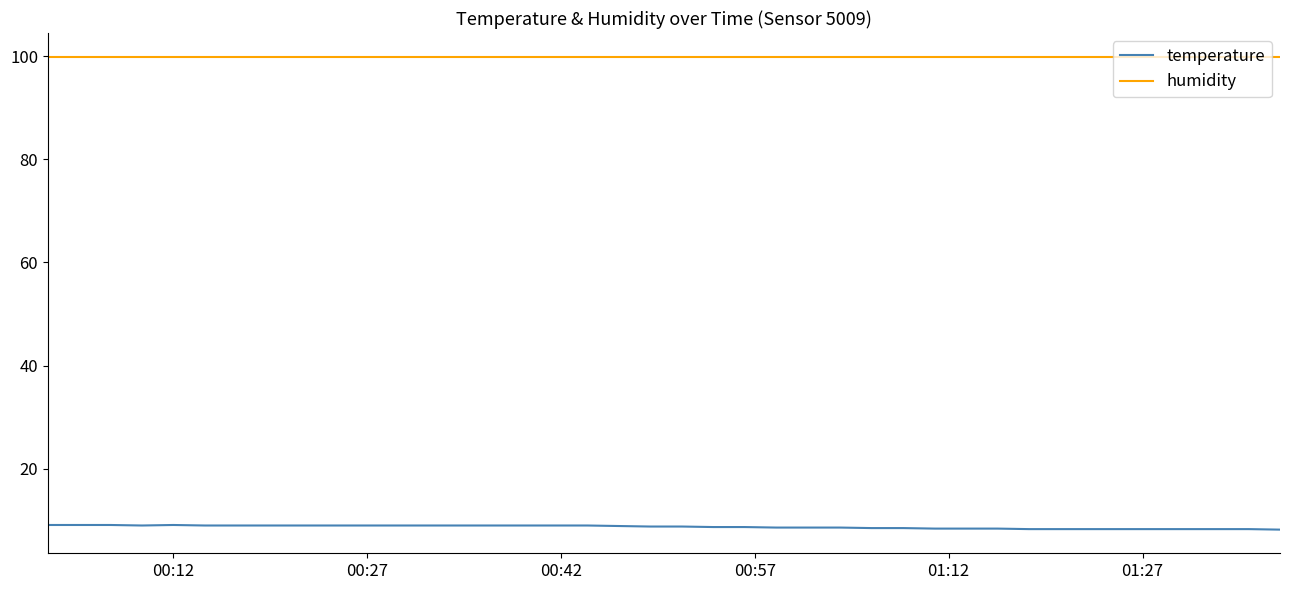

Which series has the largest total across all categories?

humidity